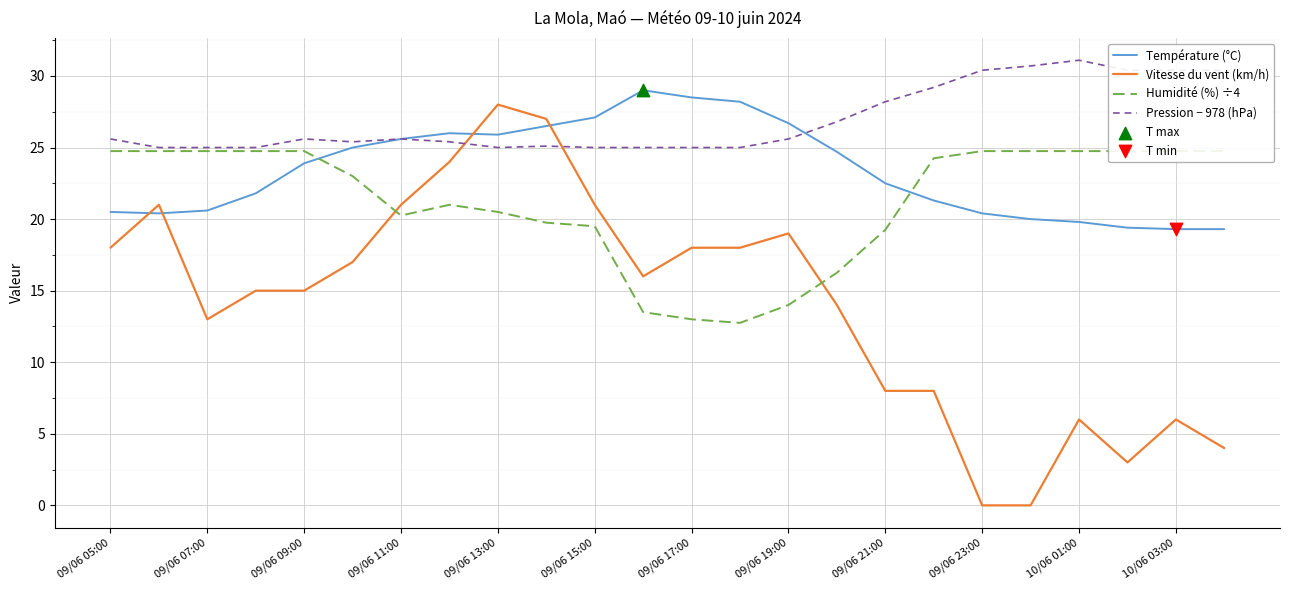

Is it true that Pression − 978 (hPa) equals 28.2 at 09/06 21:00?

True